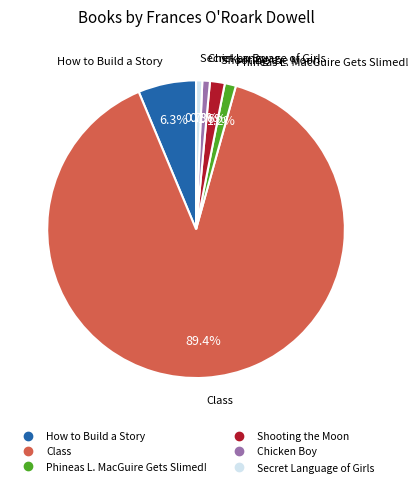

What is the ratio of the value at Shooting the Moon to the value at Phineas L. MacGuire Gets Slimed!?

1.3